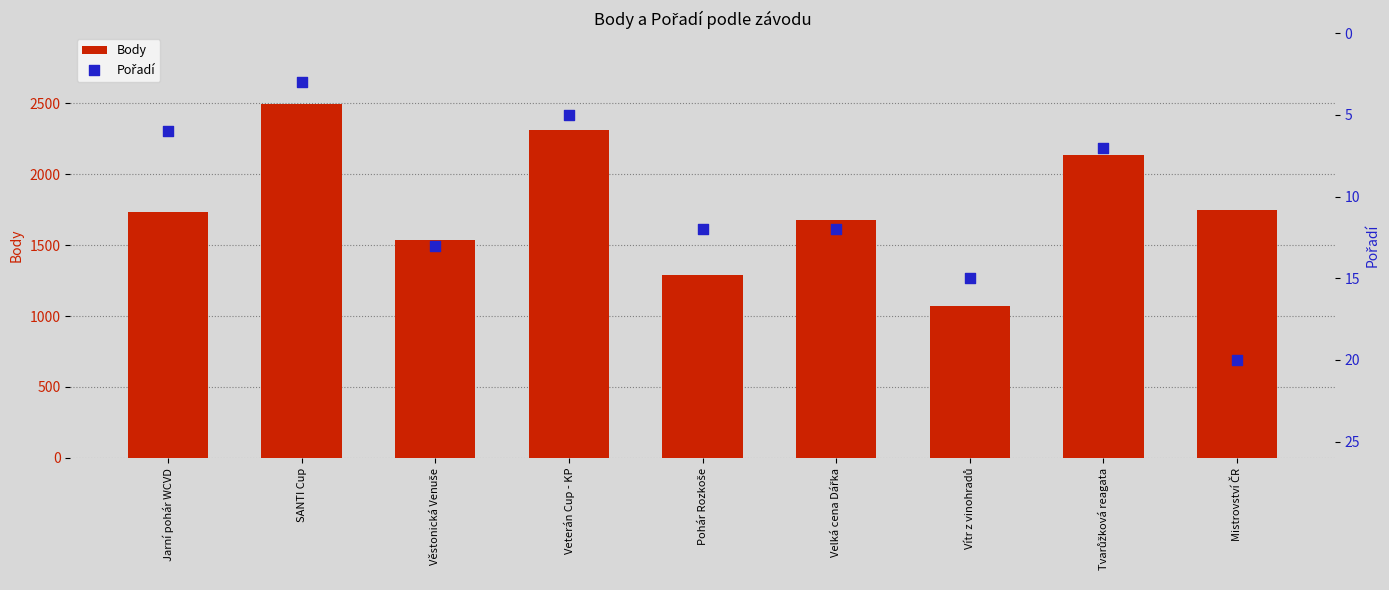

Which series reaches the maximum Y coordinate?

Body